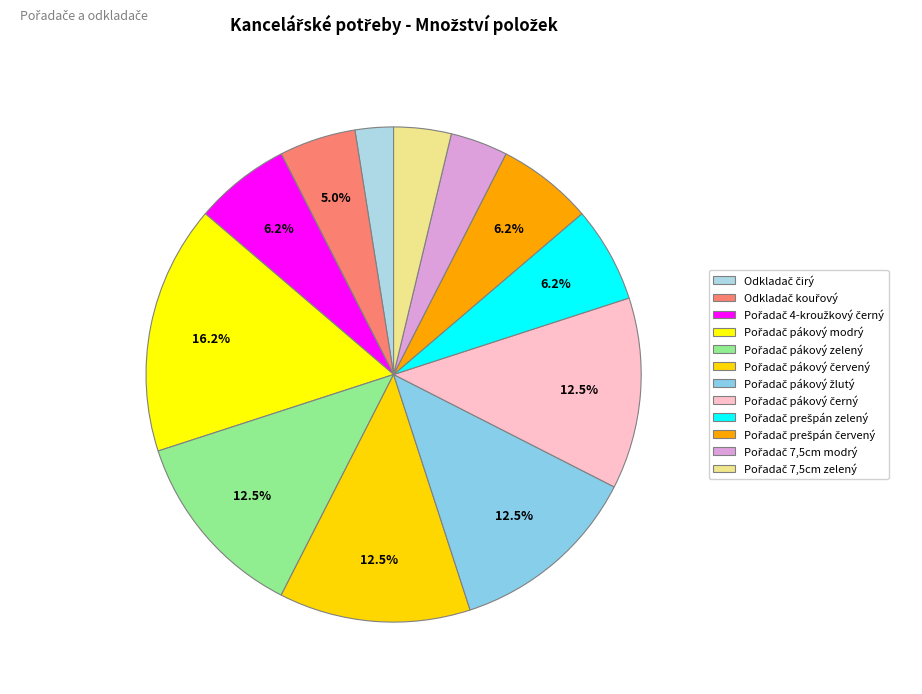

How many segments does this pie chart have?

12